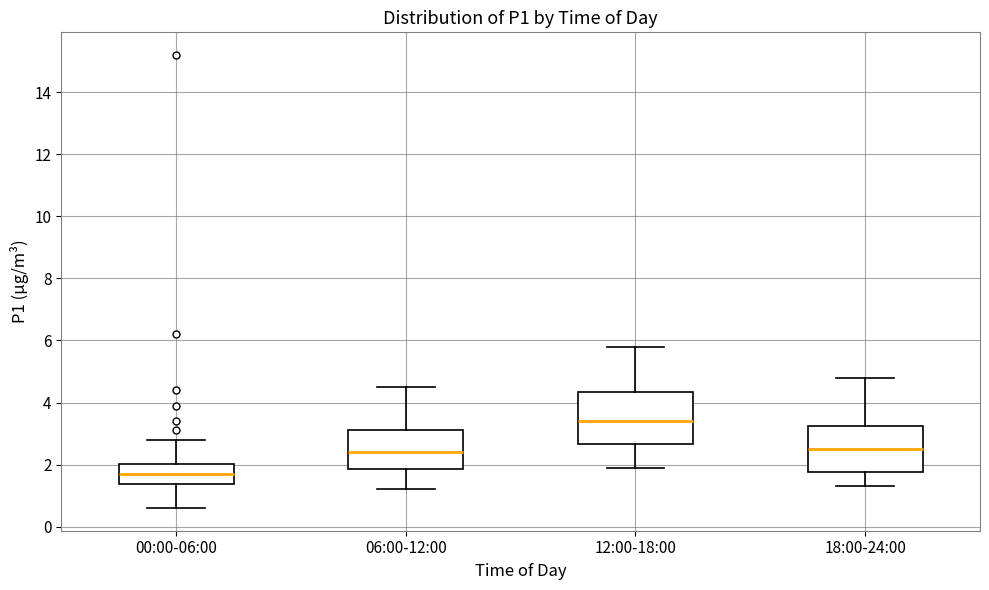

Reading left to right, read every box against the y-axis: the position of its median line, the range the box covers, and the ends of its whiskers. The values are not printed on the chart, so give them approximately, as read against the axis.

00:00-06:00: median 1.8, box 1.4 to 2.0, whiskers 0.6 to 2.8
06:00-12:00: median 2.4, box 1.8 to 3.2, whiskers 1.2 to 4.6
12:00-18:00: median 3.4, box 2.6 to 4.4, whiskers 2.0 to 5.8
18:00-24:00: median 2.6, box 1.8 to 3.2, whiskers 1.4 to 4.8